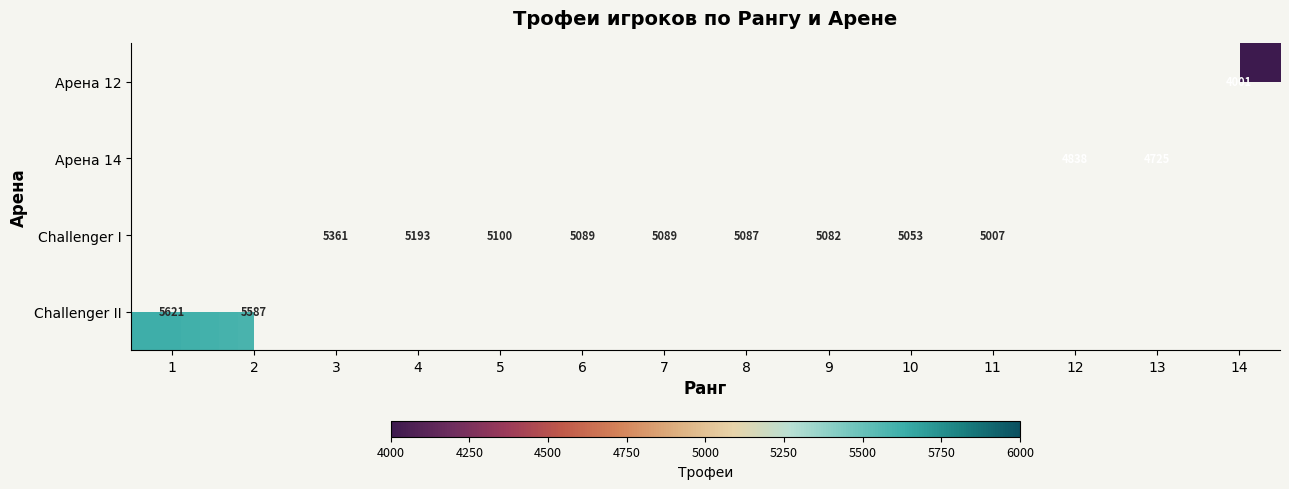

The Challenger I series shows 2641 at 3. True or false?

False